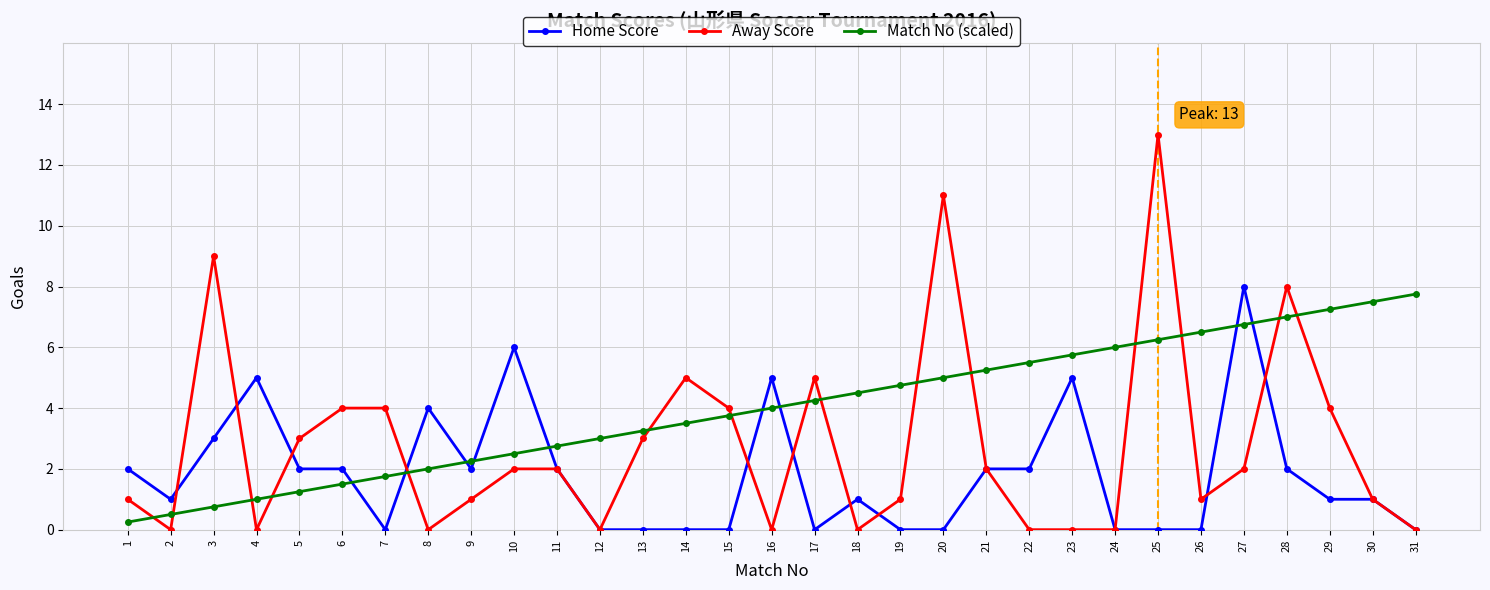

How many lines are shown in the chart?

3